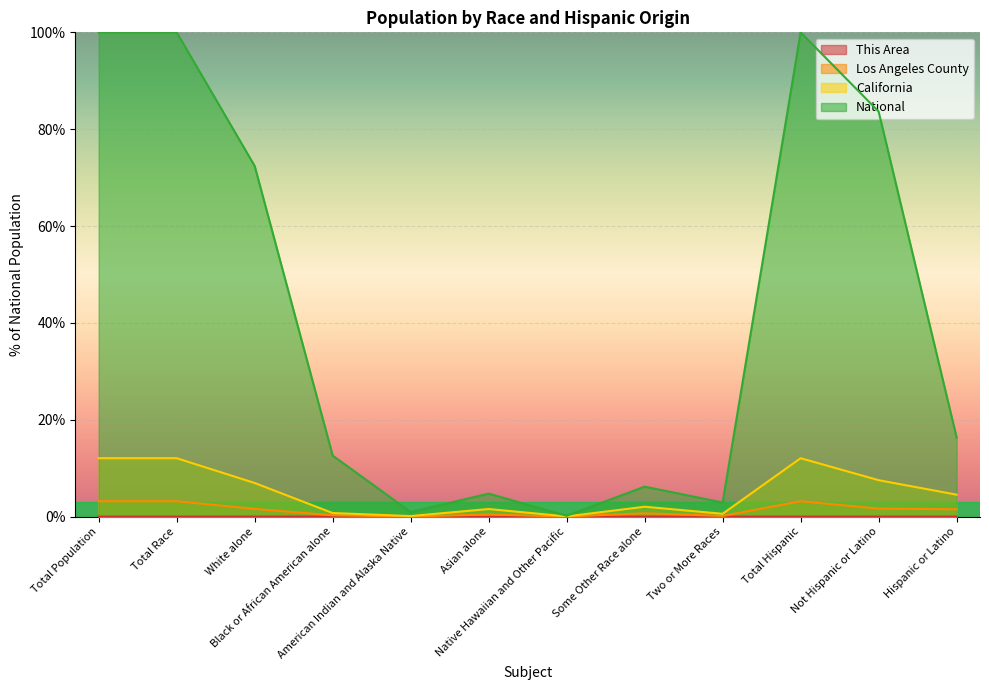

True or false: Los Angeles County and National intersect in this chart.

False